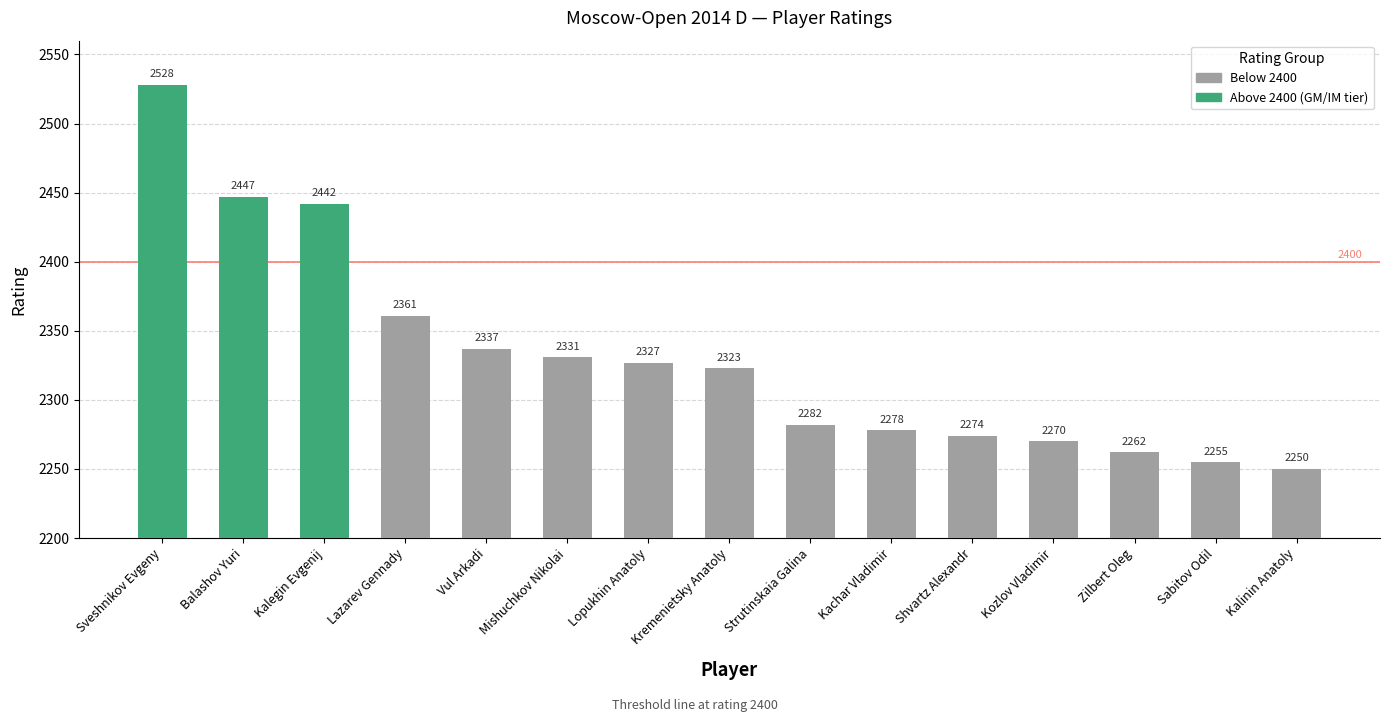

Which has a higher value, Kalegin Evgenij or Lazarev Gennady?

Kalegin Evgenij